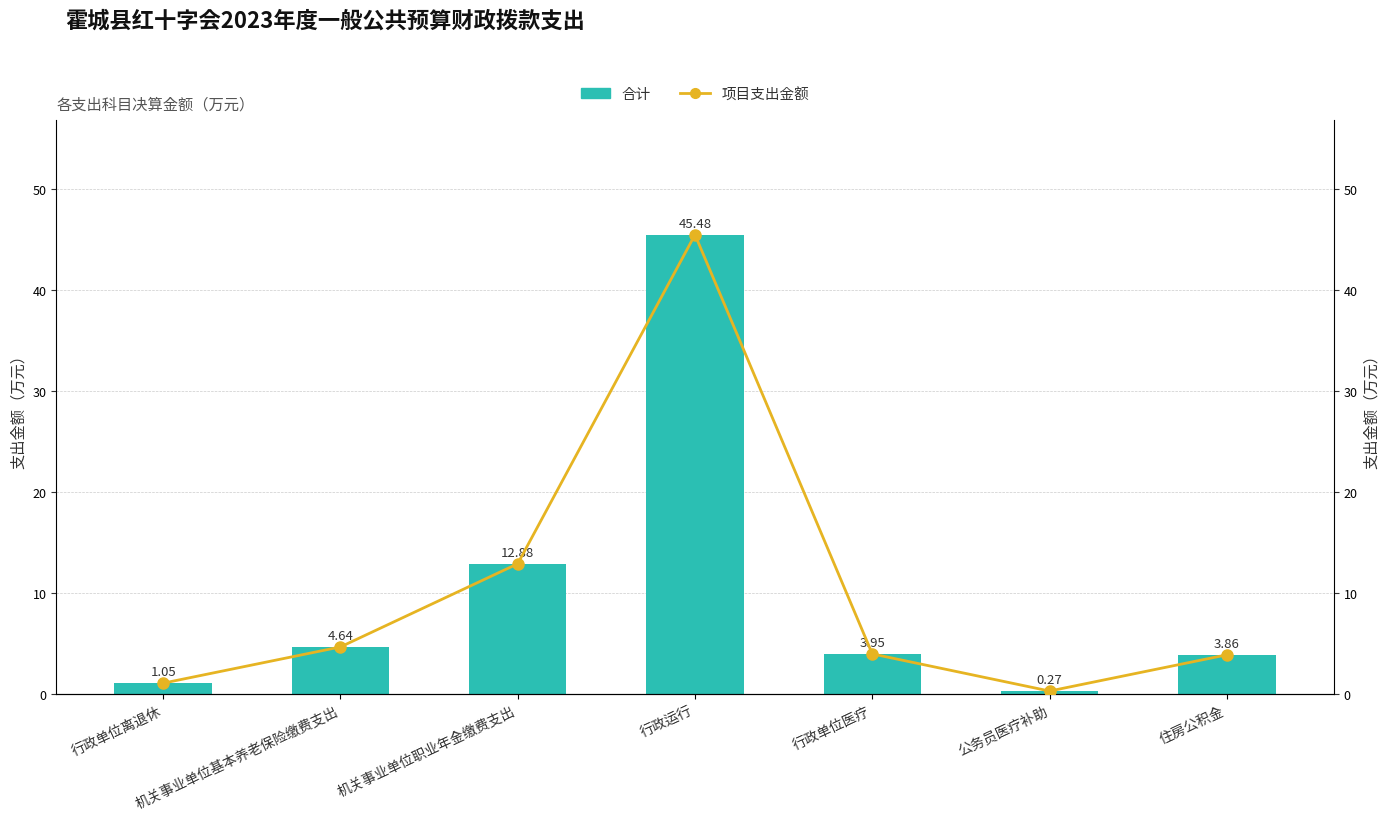

Reading left to right, what are all the values shown in this chart?

合计: 行政单位离退休=1.1	机关事业单位基本养老保险缴费支出=4.6	机关事业单位职业年金缴费支出=12.9	行政运行=45.5	行政单位医疗=4.0	公务员医疗补助=0.3	住房公积金=3.9
项目支出金额: 行政单位离退休=1.1	机关事业单位基本养老保险缴费支出=4.6	机关事业单位职业年金缴费支出=12.9	行政运行=45.5	行政单位医疗=4.0	公务员医疗补助=0.3	住房公积金=3.9